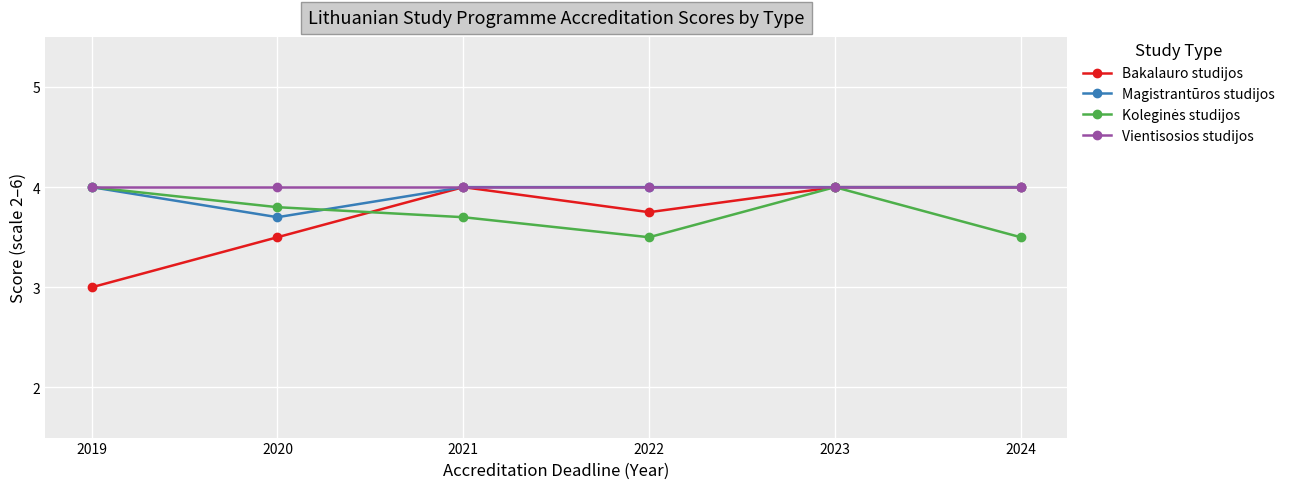

Which series has the largest range (max minus min)?

Bakalauro studijos